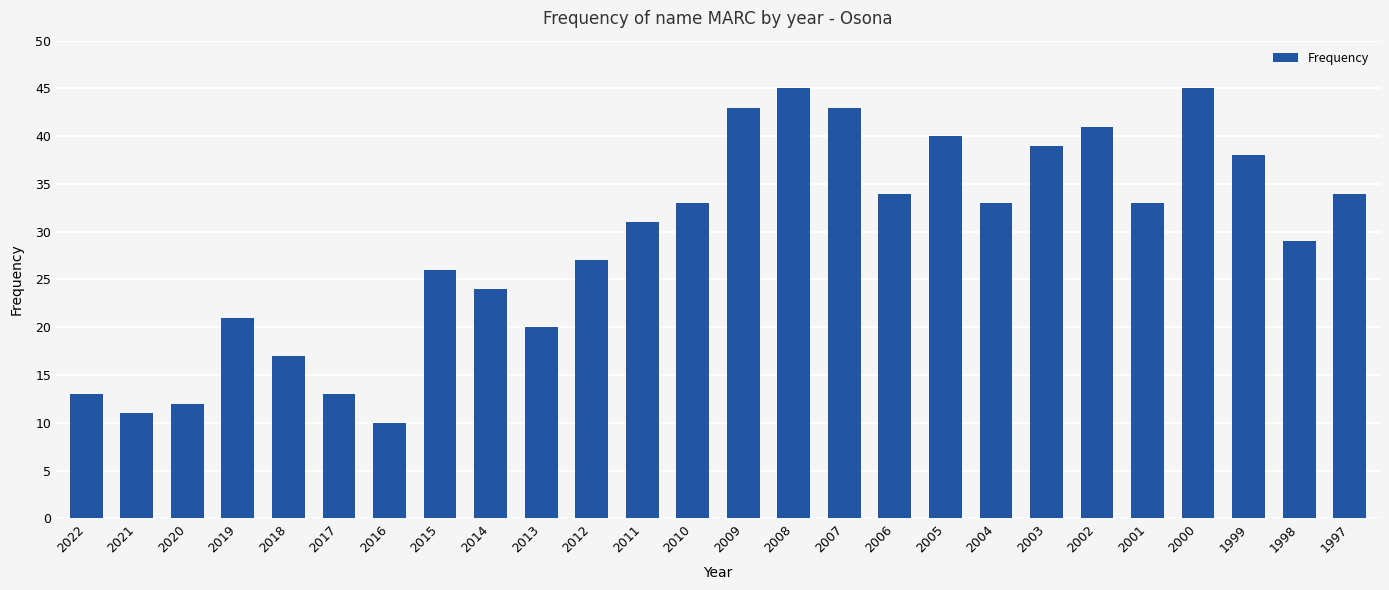

The value at 2019 is 21. True or false?

True